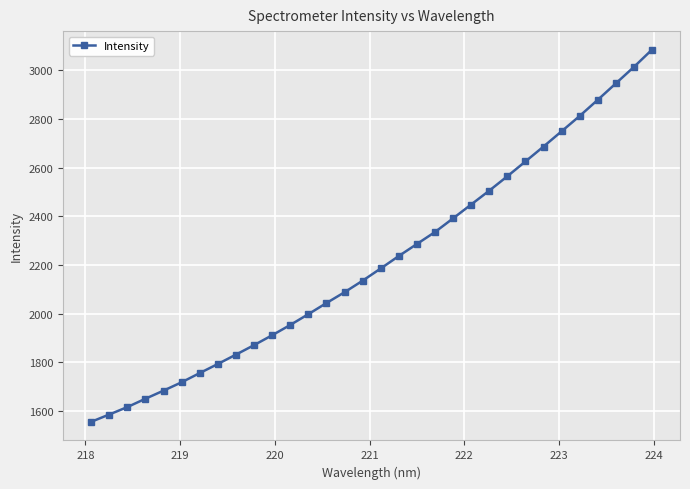

How many categories are shown in the chart?

32